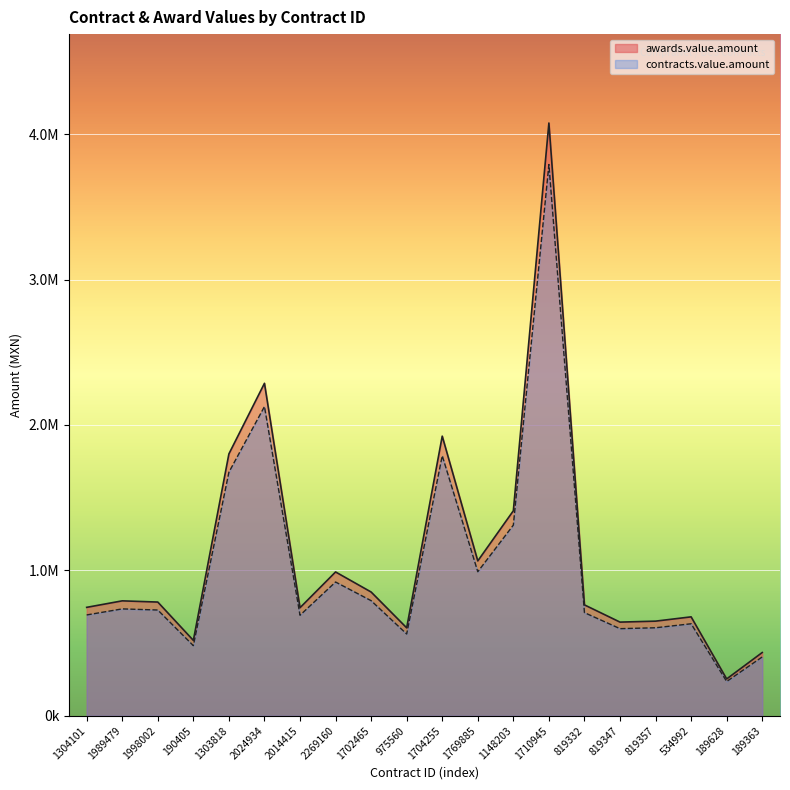

Which series changed the most between 975560 and 1710945?

awards.value.amount